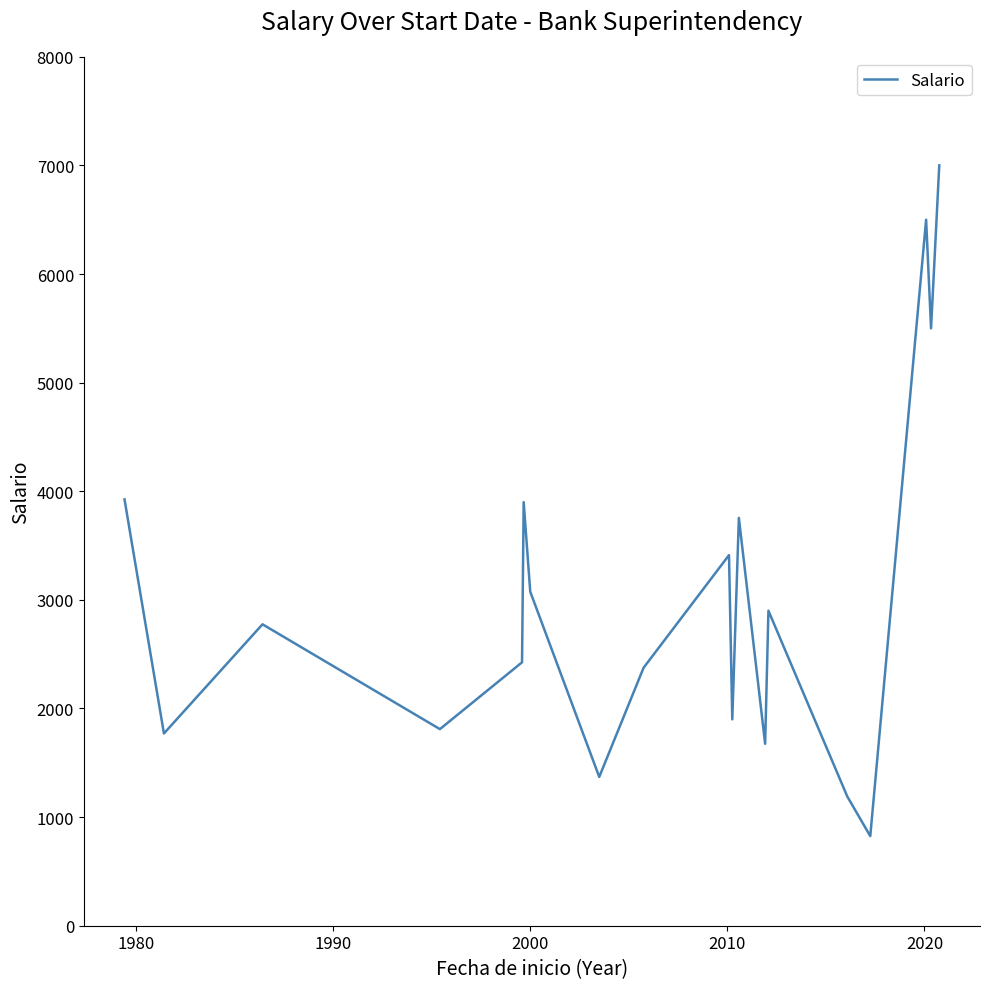

What is the minimum value shown in the chart?

825